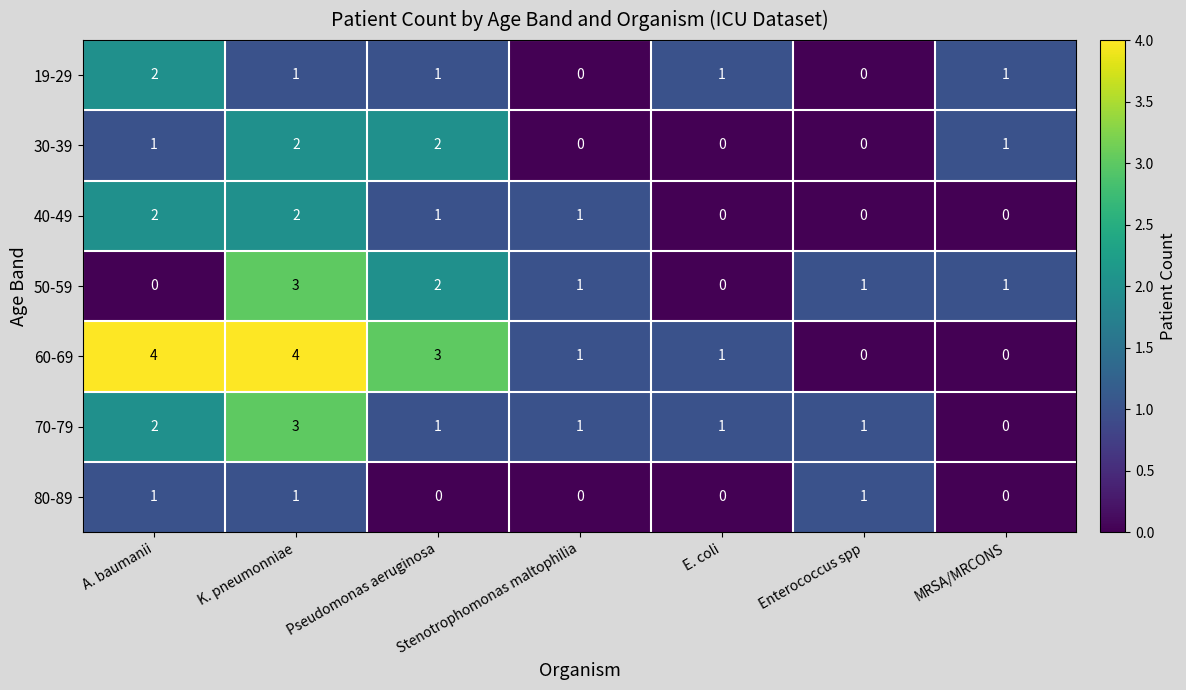

Which series has the widest spread of values?

60-69